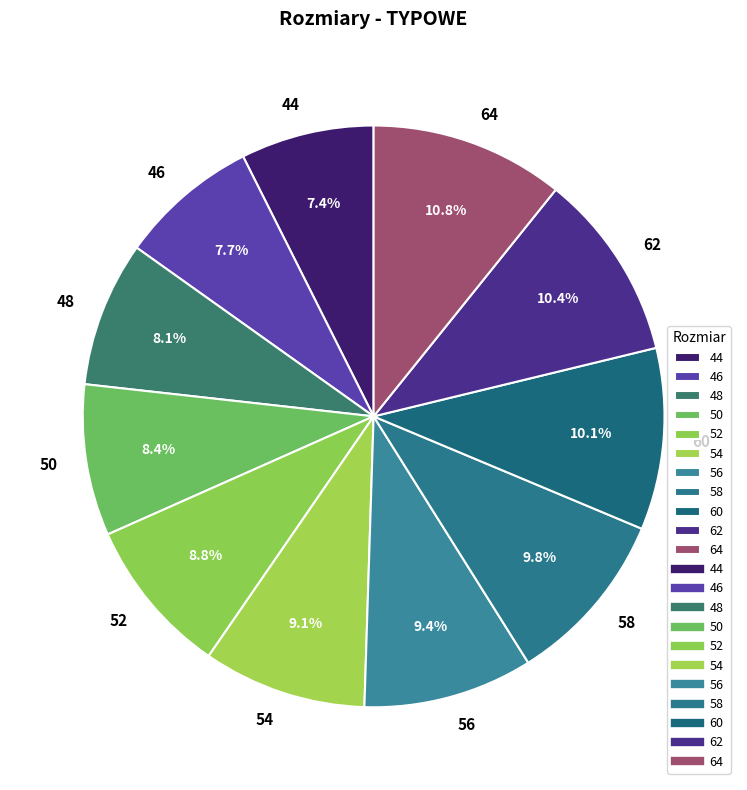

To the nearest percent, what is the difference between the 60 and 64 slice percentages?

1%